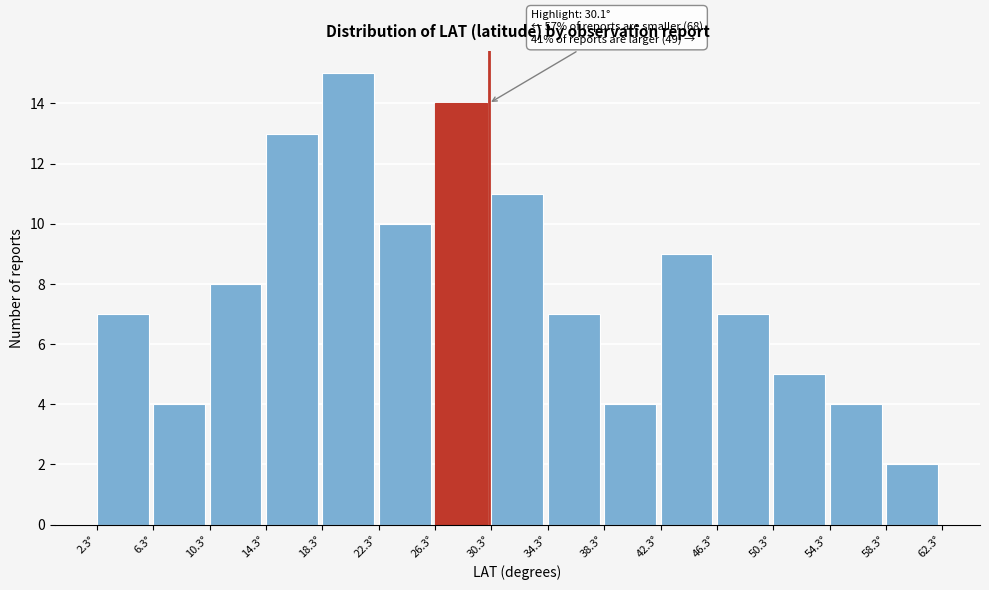

Which range on the x-axis has the tallest bar?

18.3 to 22.3